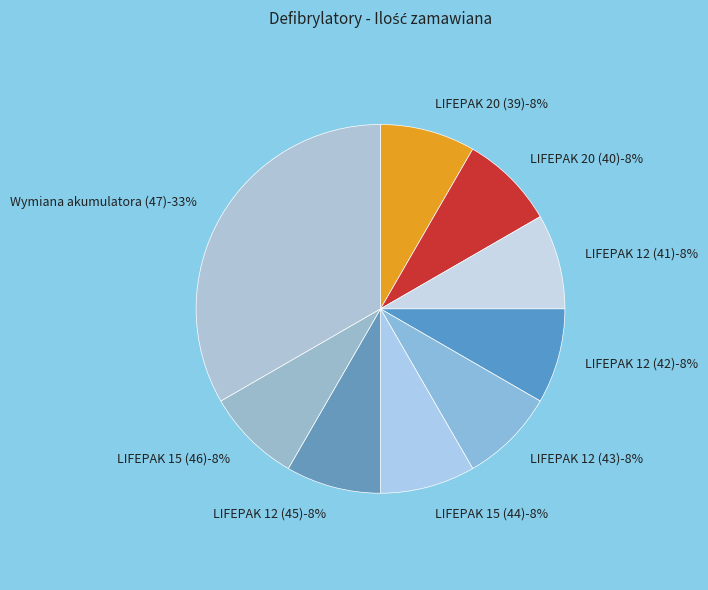

To the nearest percent, what is the combined percentage of LIFEPAK 20 (40) and LIFEPAK 12 (42)?

17%